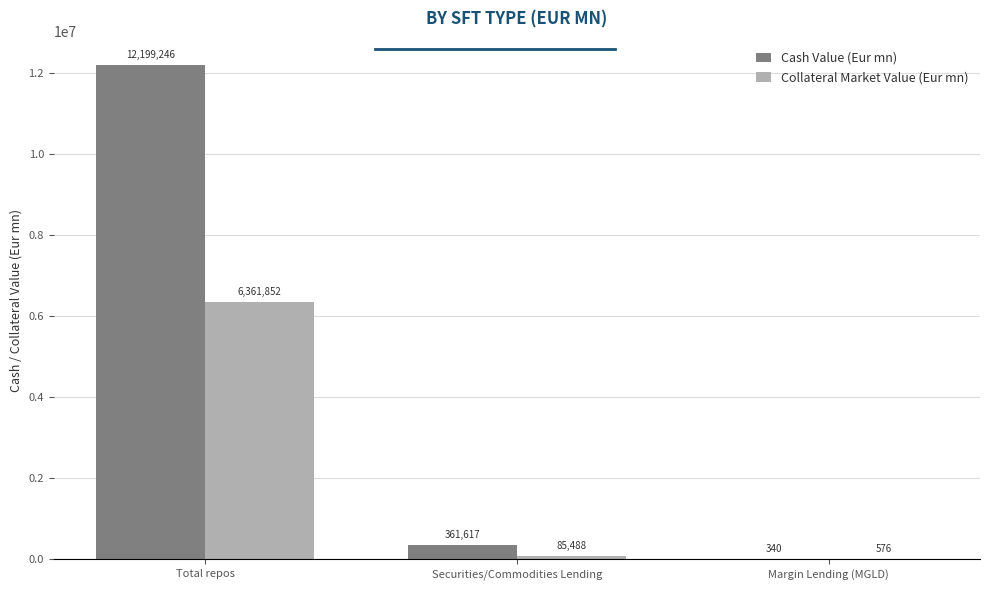

Does the chart contain stacked bars?

No